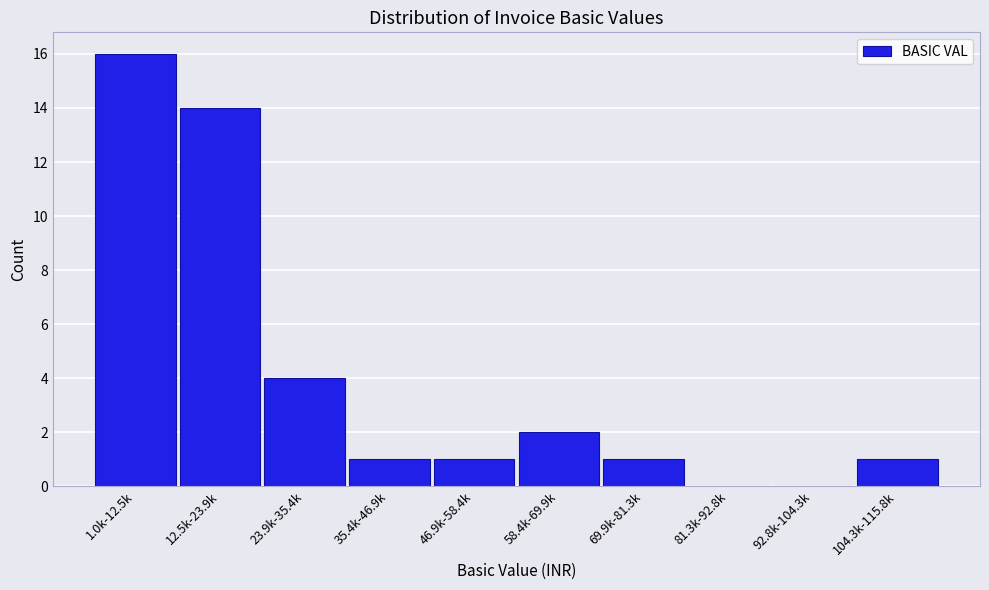

Reading left to right, extract all data points from this chart.

1.0k-12.5k=16	12.5k-23.9k=14	23.9k-35.4k=4	35.4k-46.9k=1	46.9k-58.4k=1	58.4k-69.9k=2	69.9k-81.3k=1	81.3k-92.8k=0	92.8k-104.3k=0	104.3k-115.8k=1